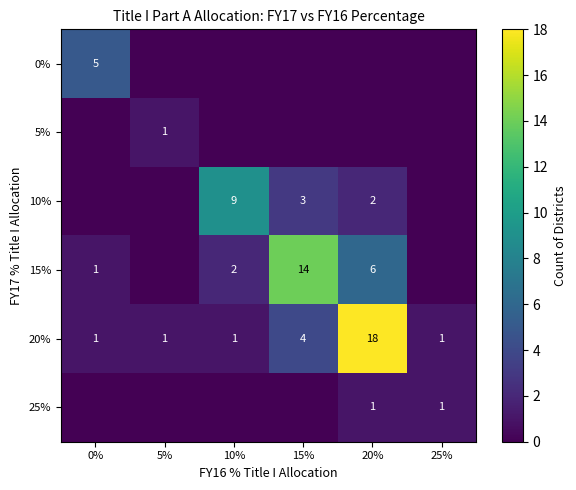

What is the average value of the 0% series?

1